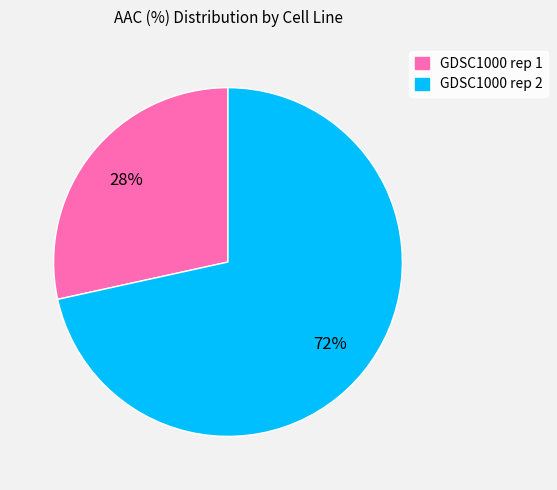

Is there a majority slice in this chart?

Yes